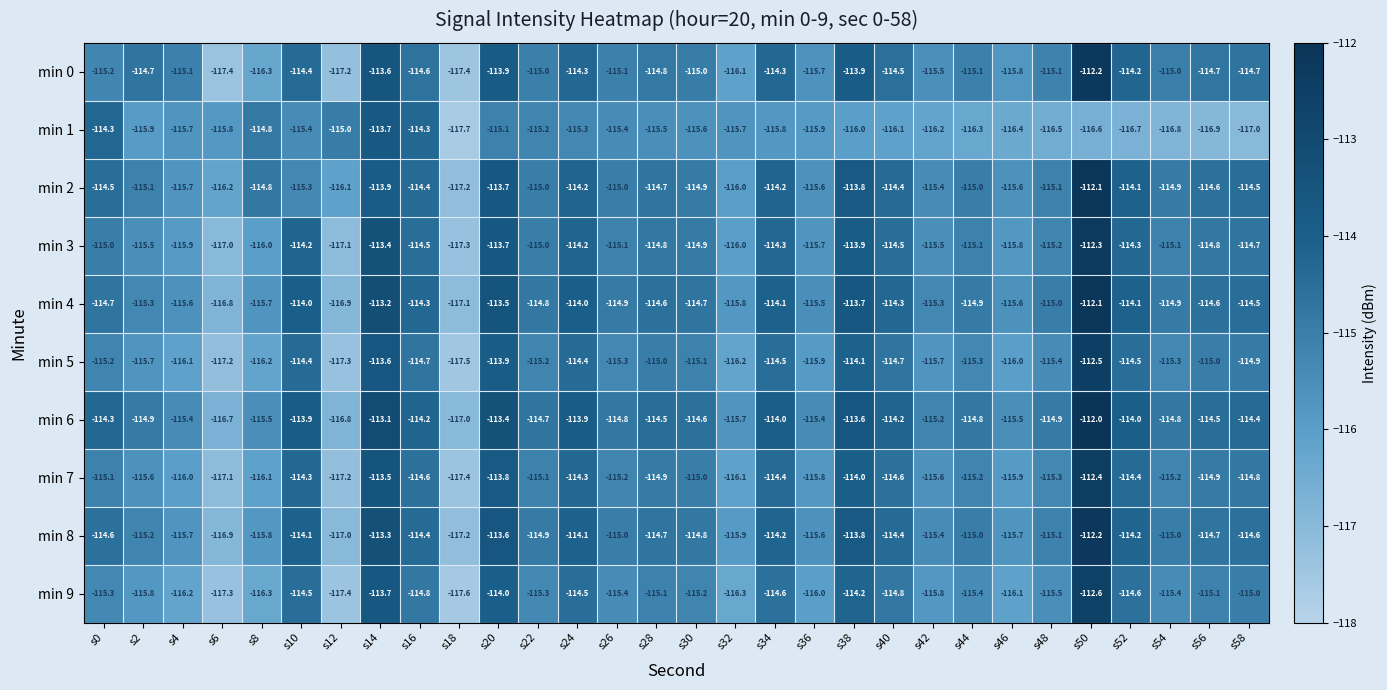

True or false: min 1 has a value of -115.0 at s12.

True